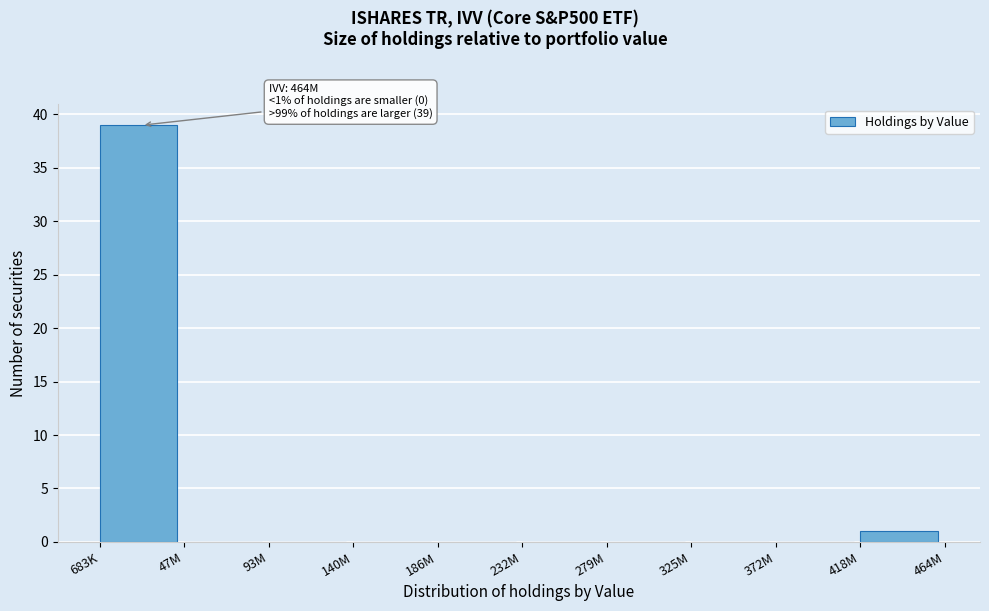

Reading right to left, extract all data points from this chart.

418M=1	372M=0	325M=0	279M=0	232M=0	186M=0	140M=0	93M=0	47M=0	683K=39